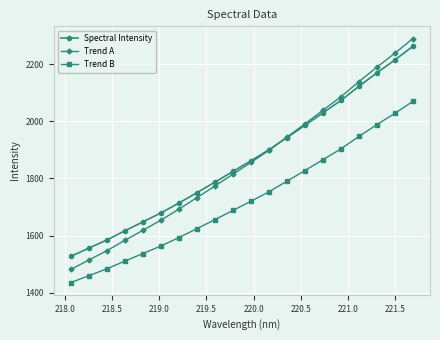

What is the greatest value displayed?

2289.2